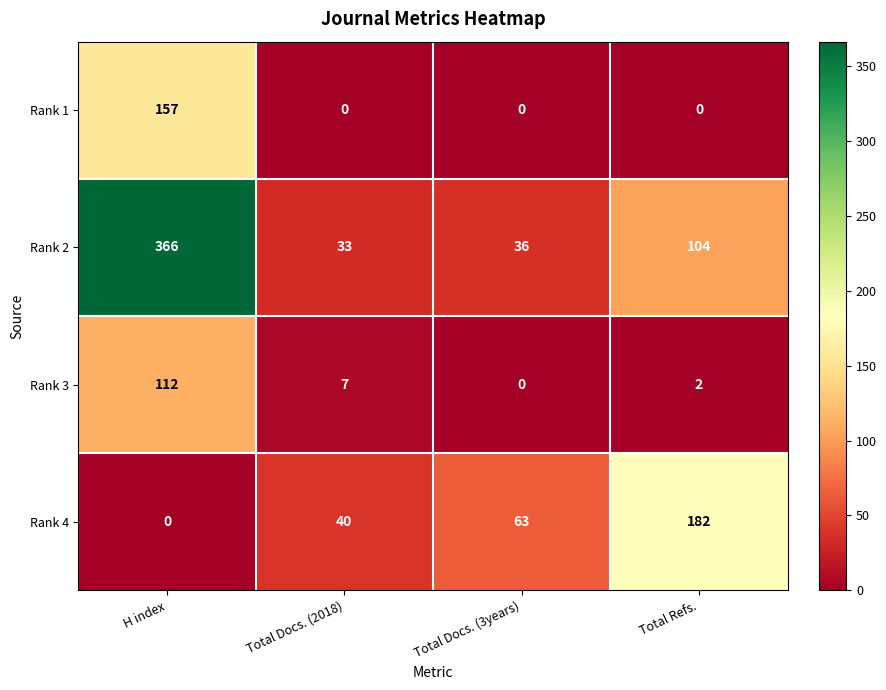

Which series has the widest spread of values?

Rank 2